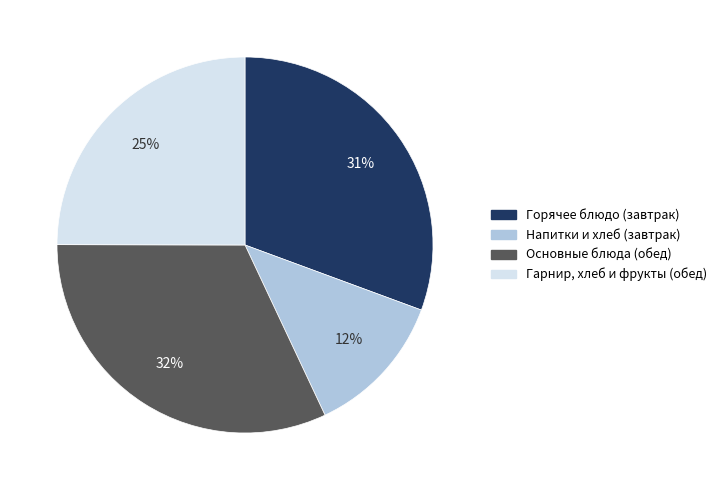

Is there a majority slice in this chart?

No